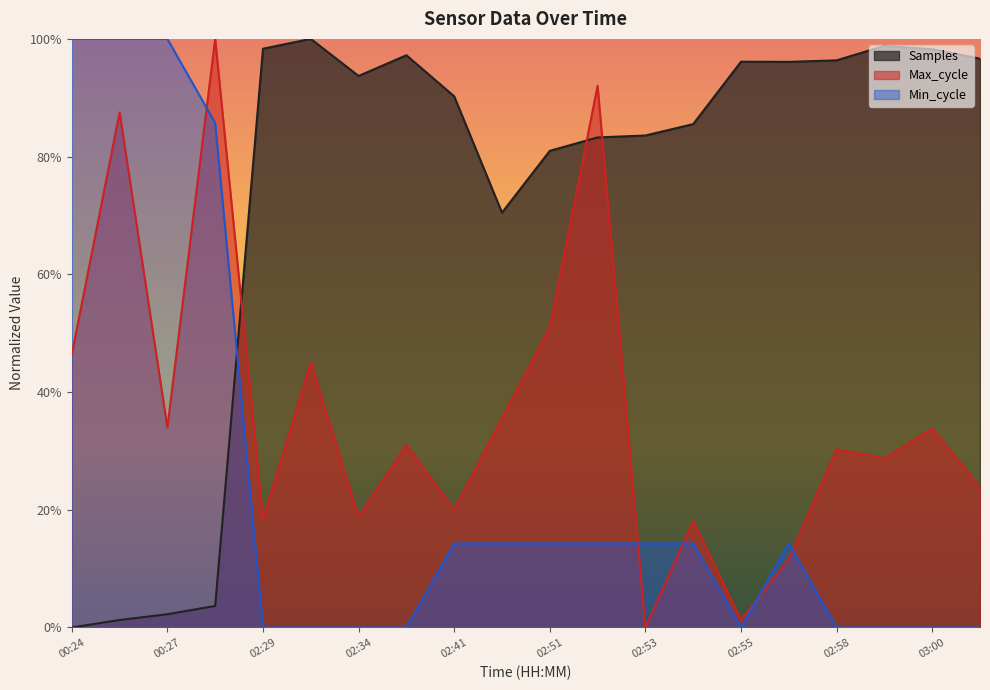

True or false: Max_cycle and Min_cycle intersect in this chart.

True